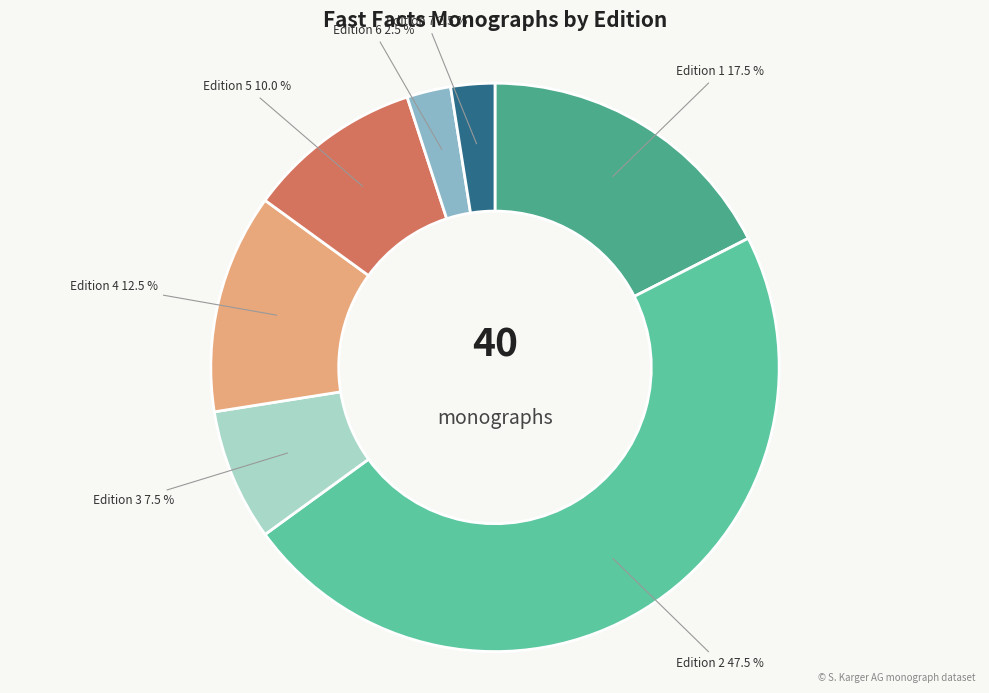

Is the sum of Edition 4 and Edition 5 greater than half?

No